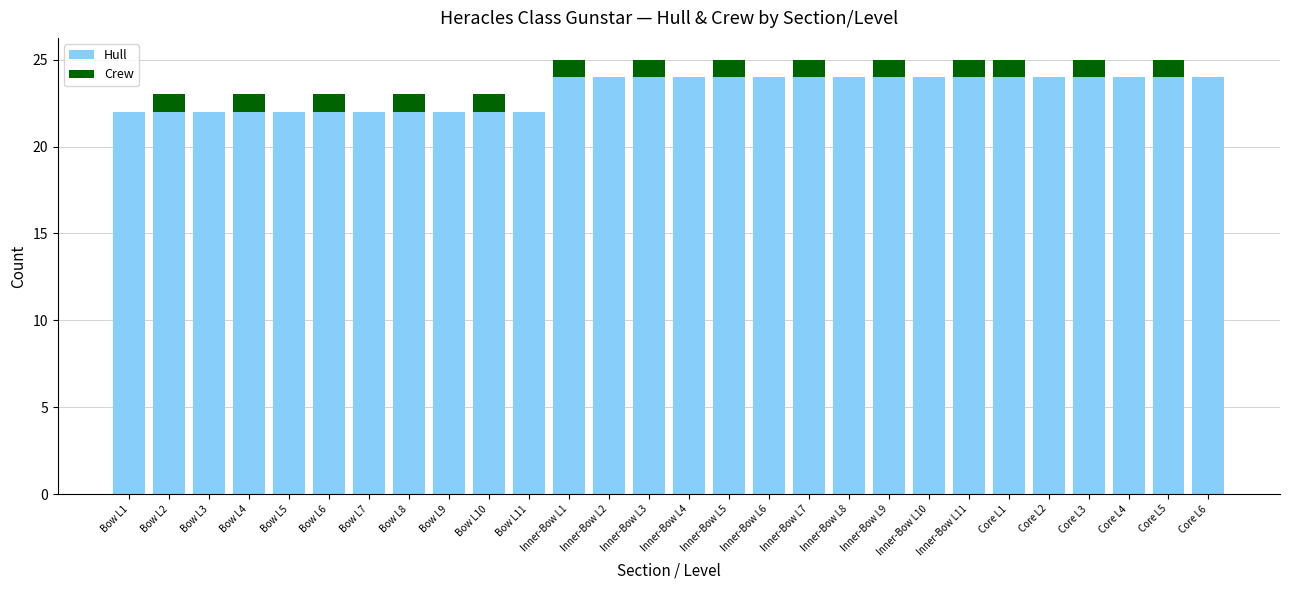

What value does the Hull series have at Inner-Bow L6?

24